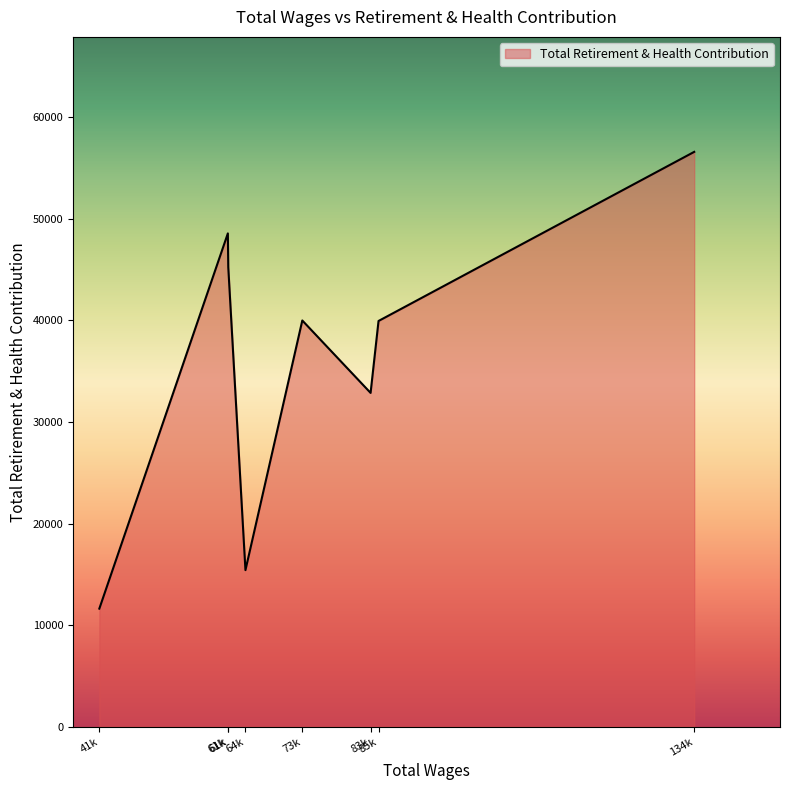

Rank the categories by value from highest to lowest.

134848.0, 61548.0, 61614.0, 73251.0, 85232.0, 83982.0, 64314.0, 41349.0